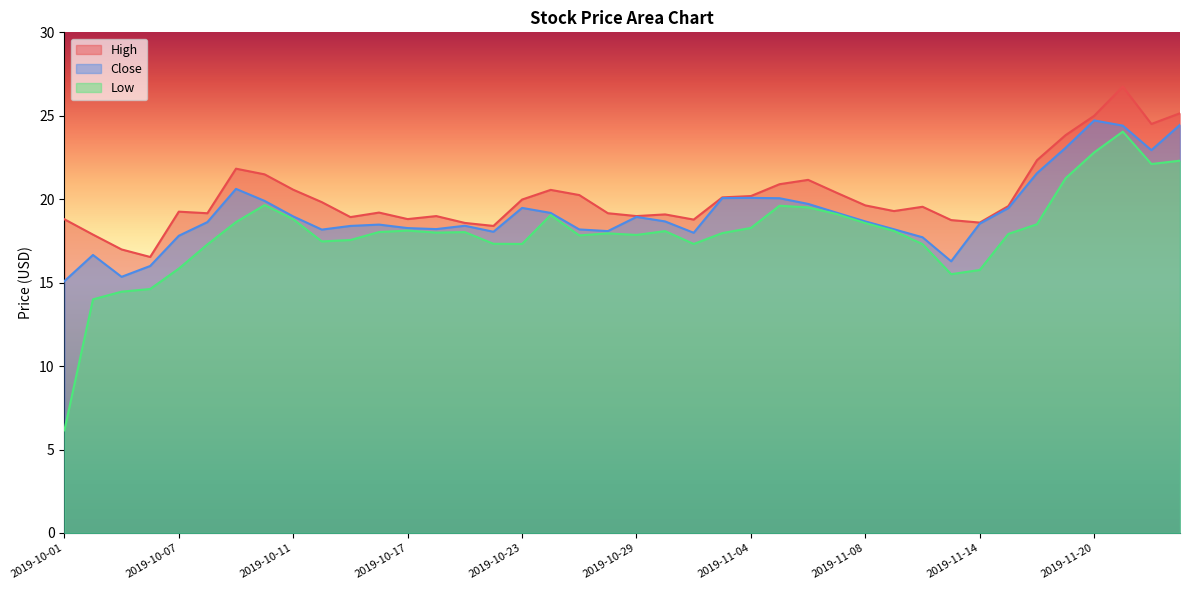

True or false: Close and High cross at least once.

False